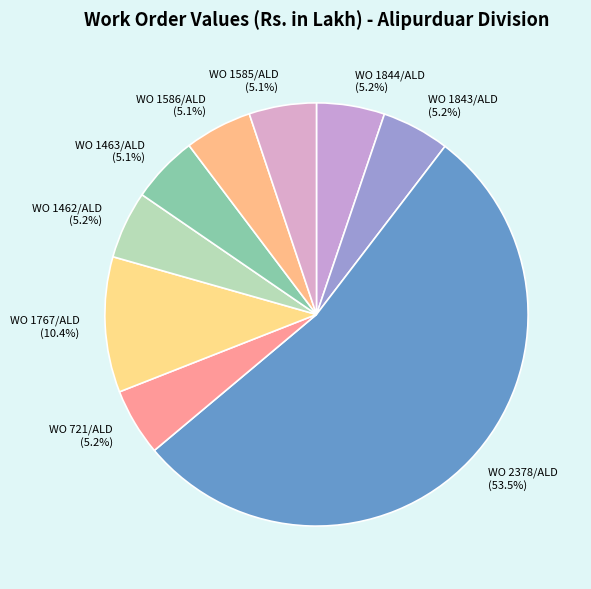

What is the ratio of the value at WO 1462/ALD to the value at WO 1843/ALD?

1.0